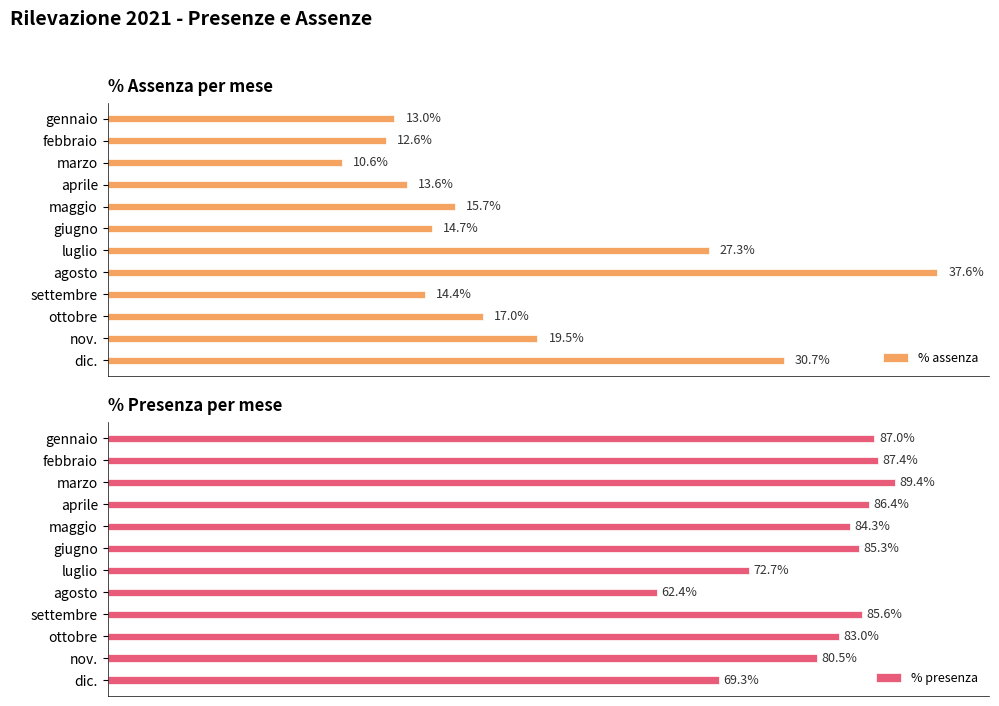

Which category has the lowest value in the % presenza series?

agosto